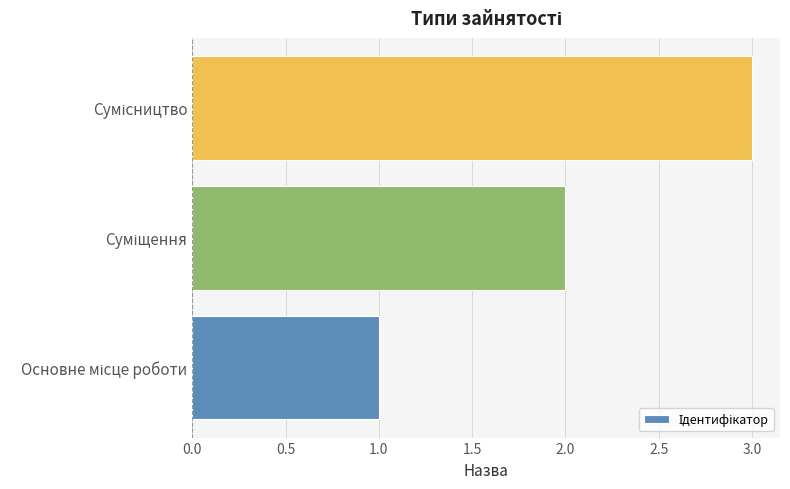

What is the greatest value displayed?

3